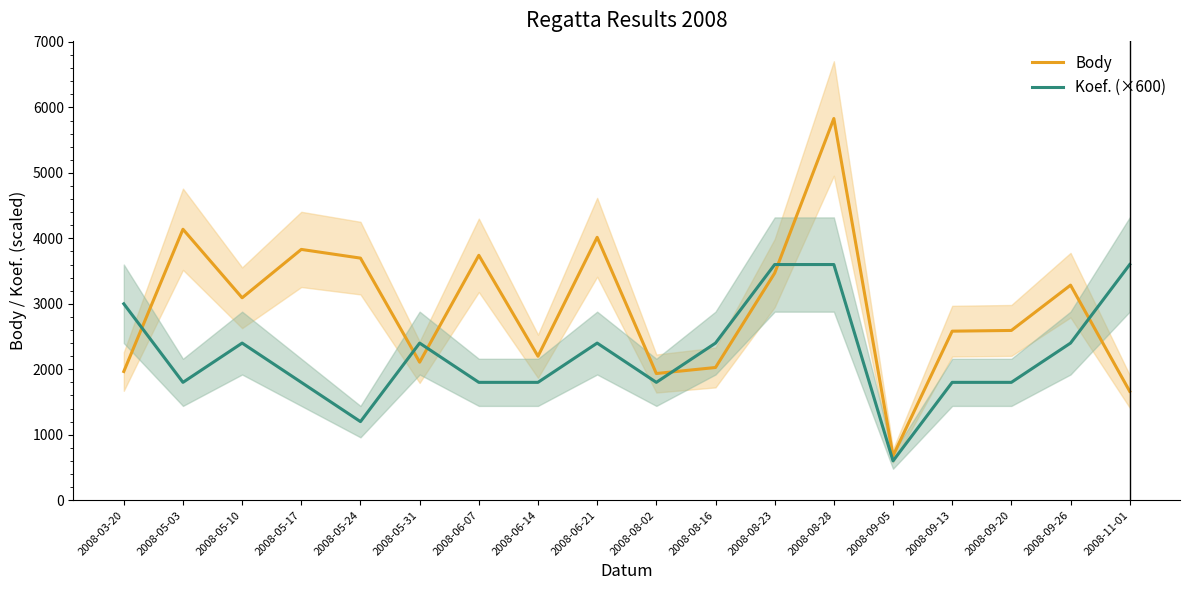

What position from the left is 2008-09-05?

14